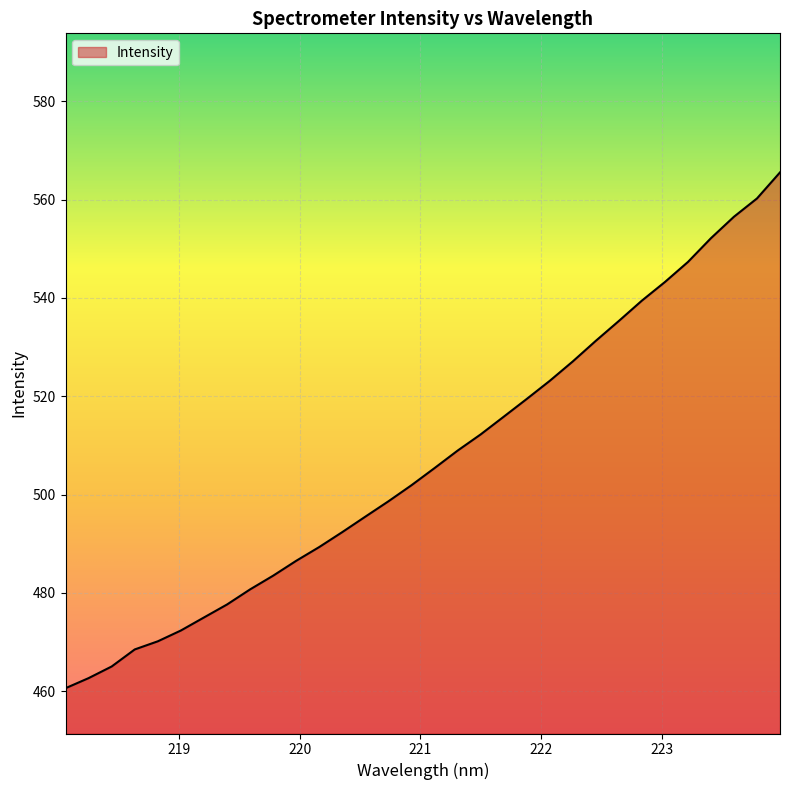

What is the minimum value shown in the chart?

460.6